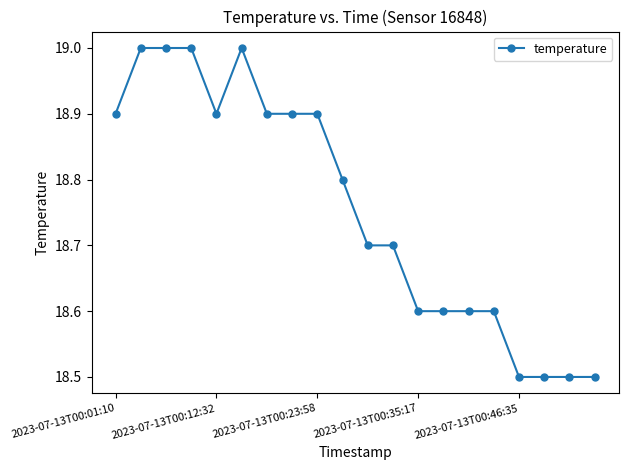

What is the maximum value shown in the chart?

19.0